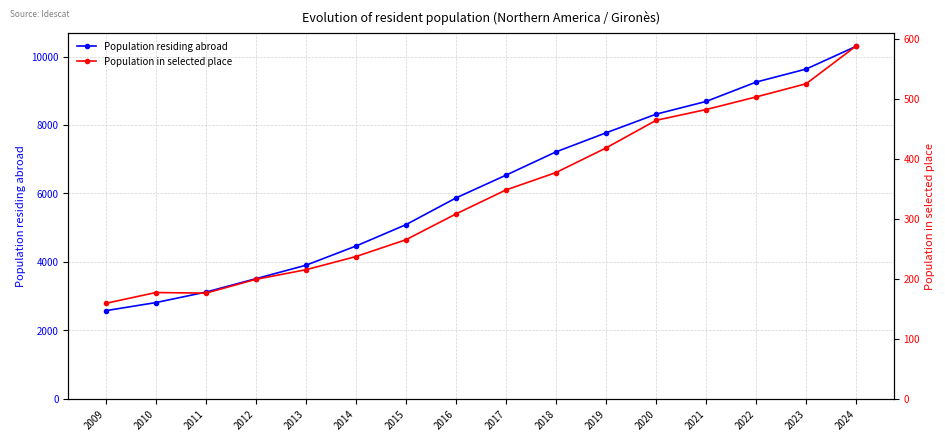

How many data points in Population residing abroad are less than 6534?

8